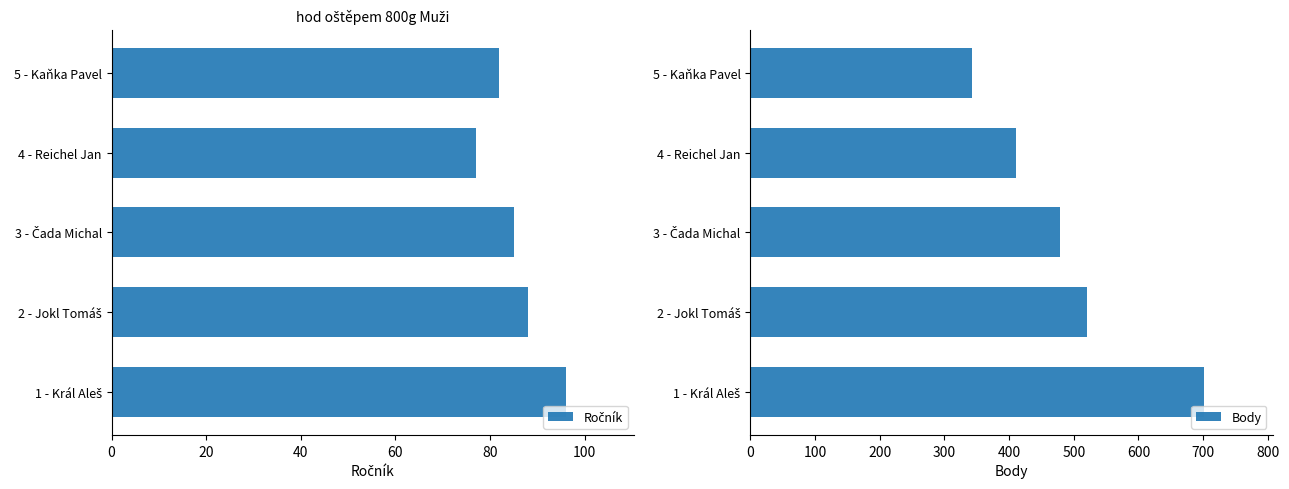

Which series has the largest total across all categories?

Body